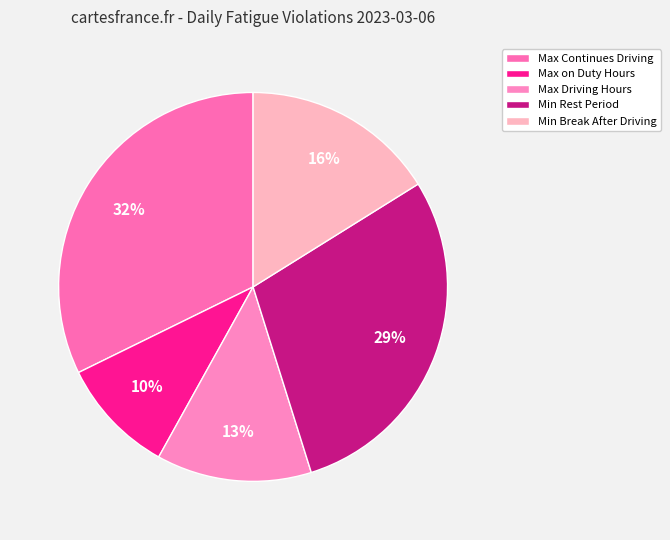

Count the number of slices in the pie.

5